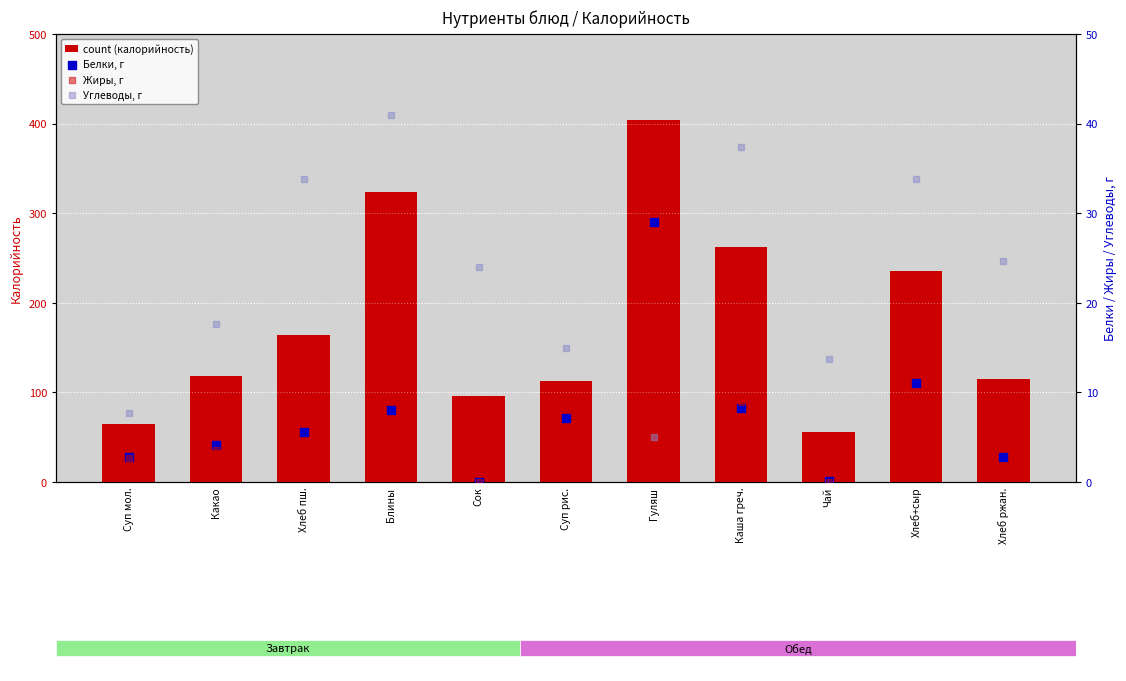

At which category is the sum across all series the highest?

Гуляш